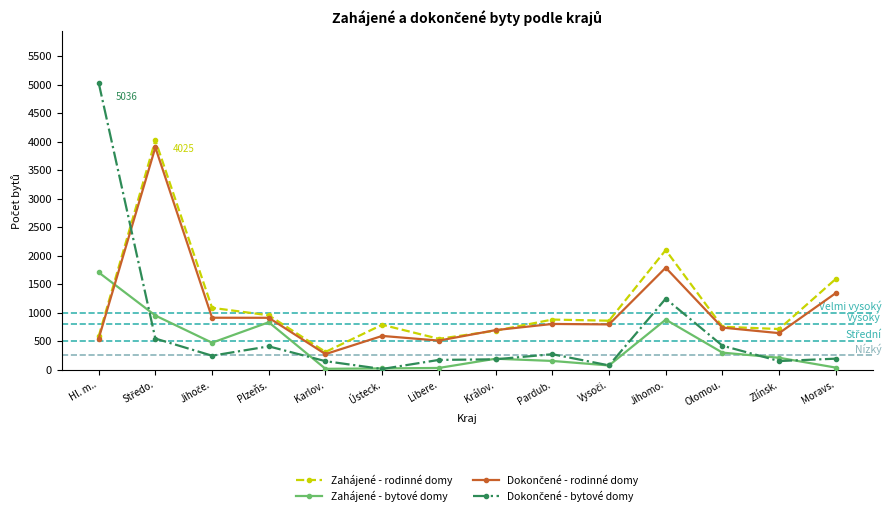

At how many categories does at least one series exceed 1377?

4